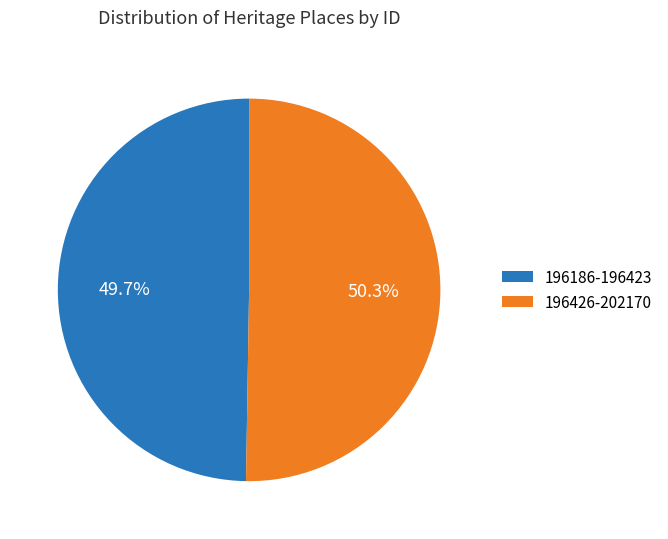

Rank the categories by value from lowest to highest.

196186-196423, 196426-202170